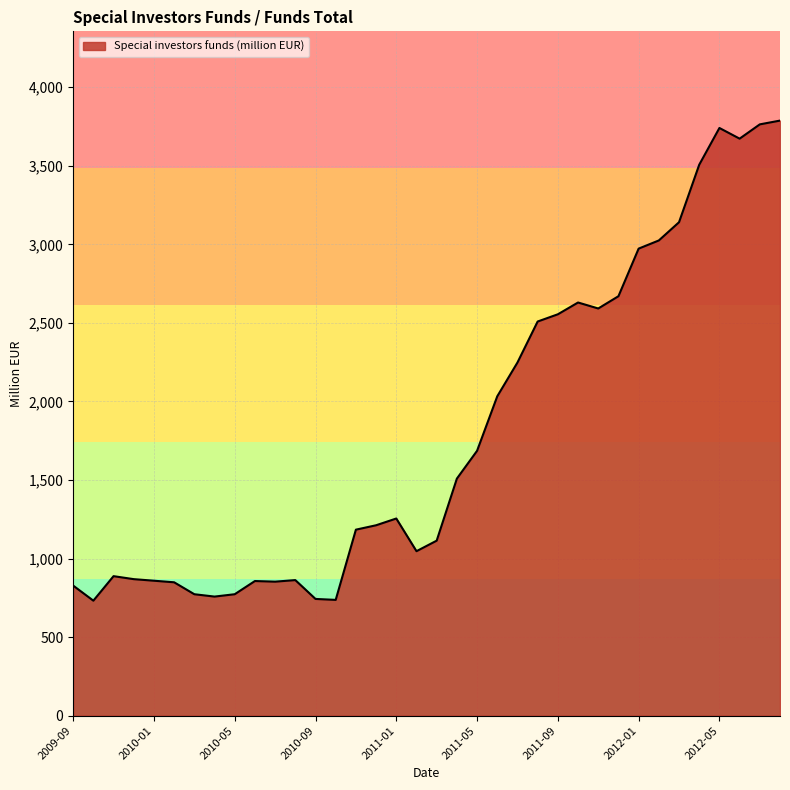

What is the smallest value displayed?

732